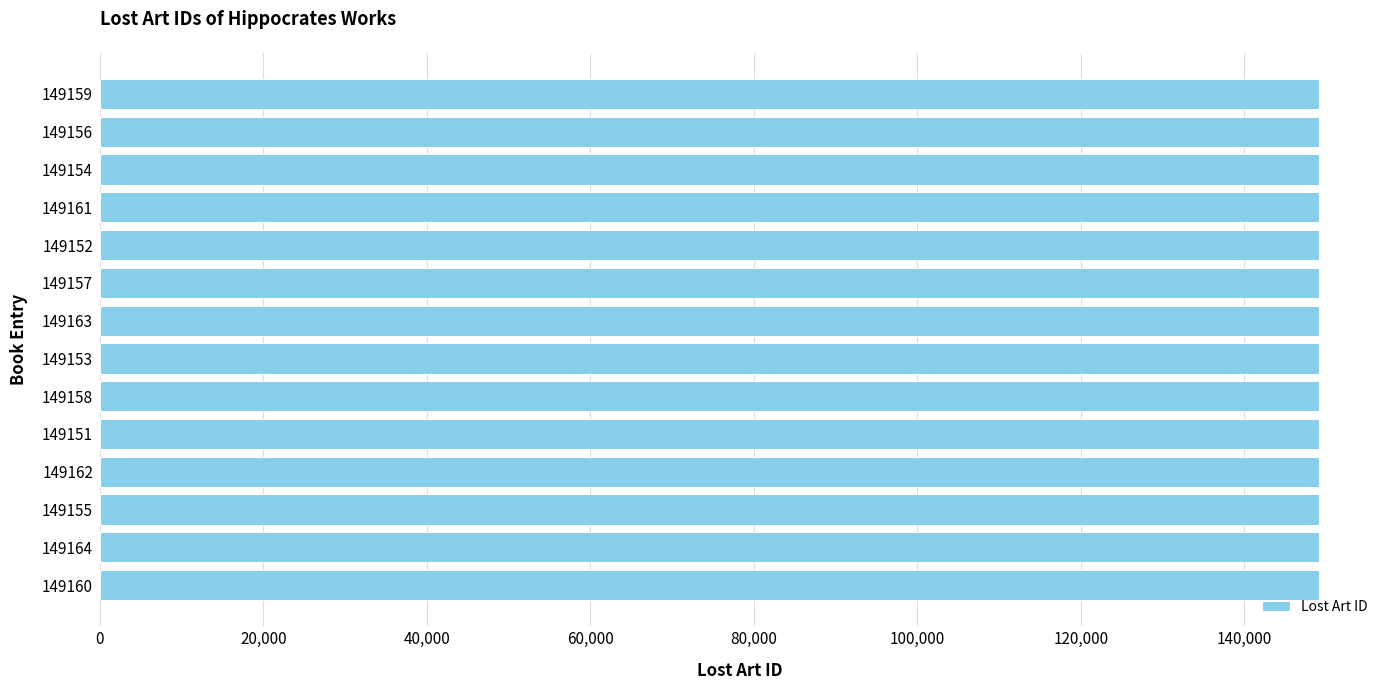

True or false: the data shows 149159 at 149159.

True